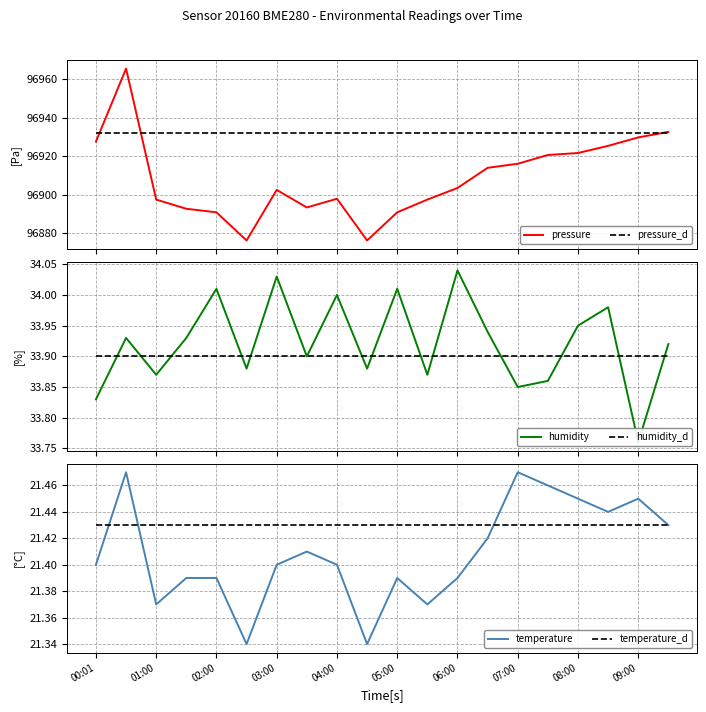

What position from the right is 19?

1